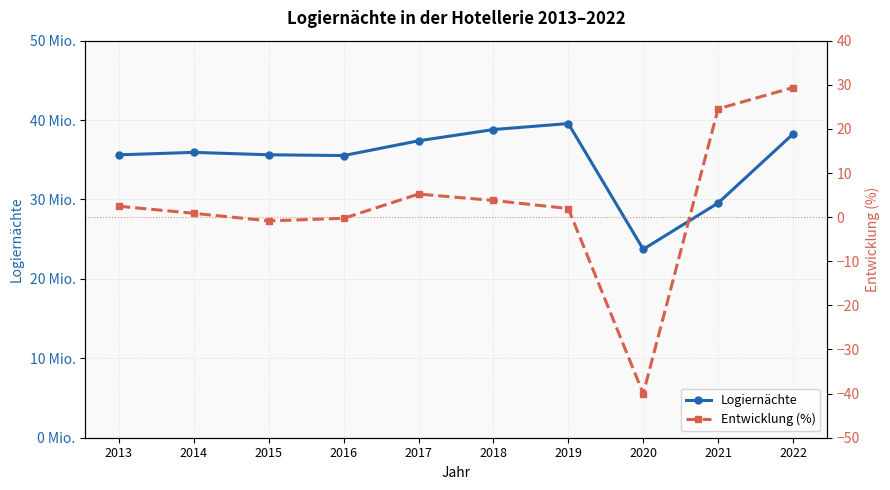

At which category is the sum across all series the highest?

2019